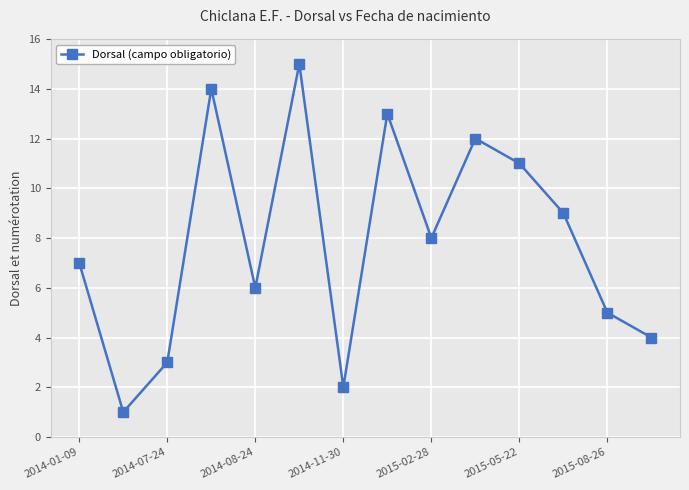

What is the difference between the second highest and second lowest values?

12